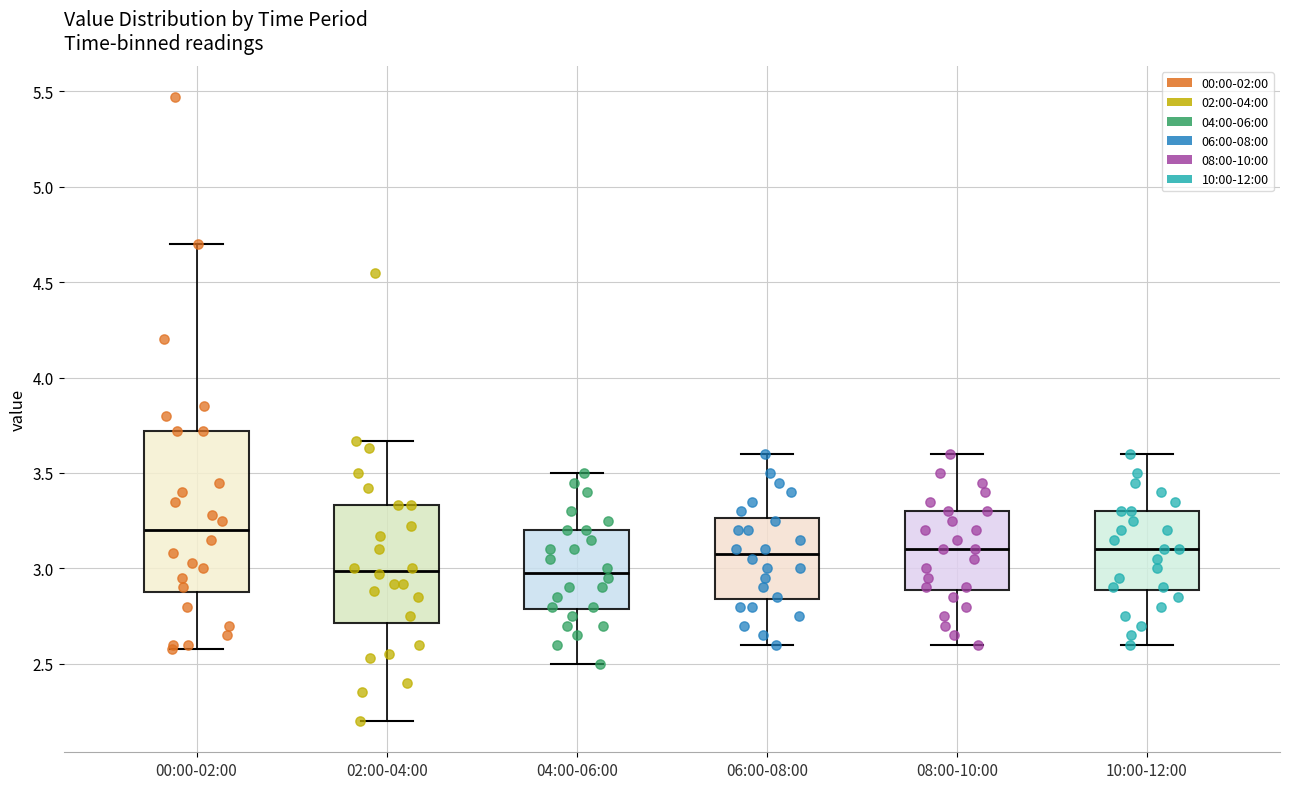

Reading left to right, transcribe this box plot: for each box, give where its median line is, the range the box spans, and where its two whiskers end, as read against the y-axis. The values are not printed on the chart, so give them approximately, as read against the axis.

00:00-02:00: median 3.20, box 2.90 to 3.70, whiskers 2.60 to 4.70
02:00-04:00: median 3.00, box 2.70 to 3.35, whiskers 2.20 to 3.65
04:00-06:00: median 3.00, box 2.80 to 3.20, whiskers 2.50 to 3.50
06:00-08:00: median 3.10, box 2.85 to 3.25, whiskers 2.60 to 3.60
08:00-10:00: median 3.10, box 2.90 to 3.30, whiskers 2.60 to 3.60
10:00-12:00: median 3.10, box 2.90 to 3.30, whiskers 2.60 to 3.60